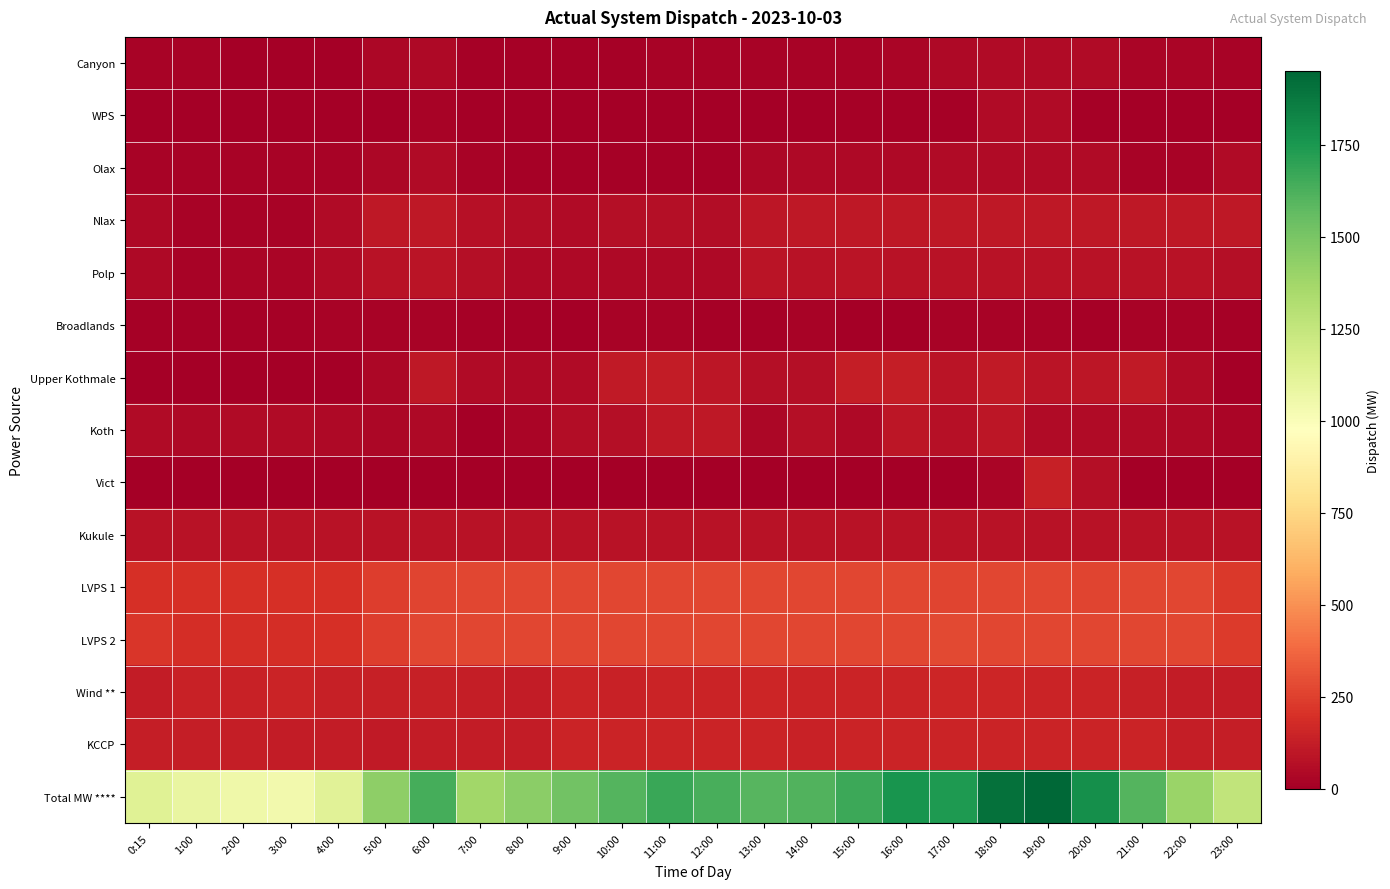

Which series has the widest spread of values?

Total MW ****